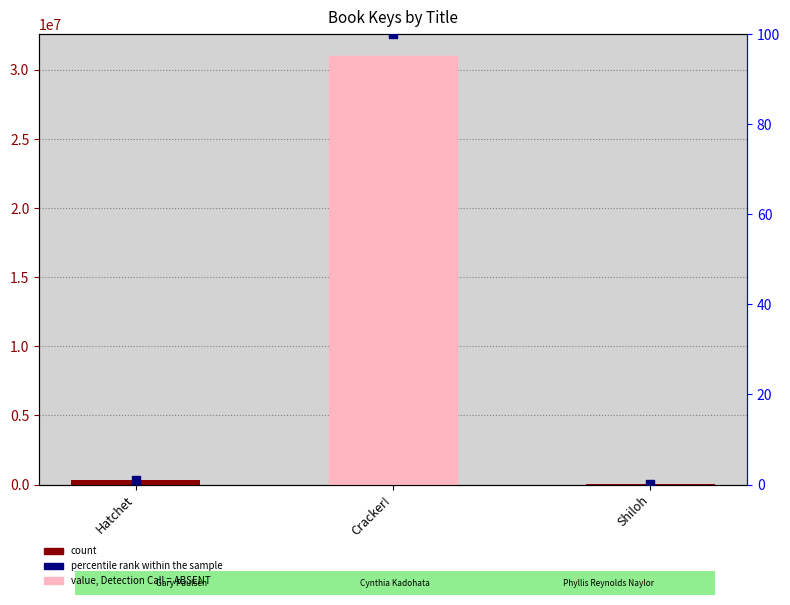

At which category is the sum across all series the highest?

Cracker!